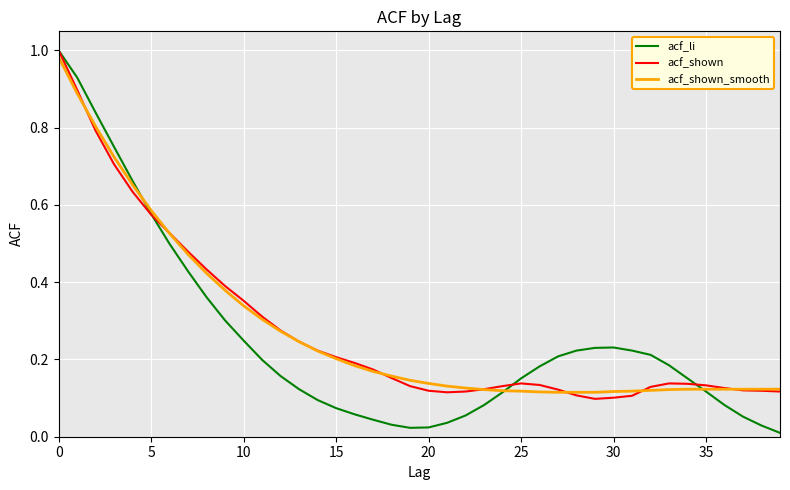

What are all the series names shown in the legend?

acf_li, acf_shown, acf_shown_smooth